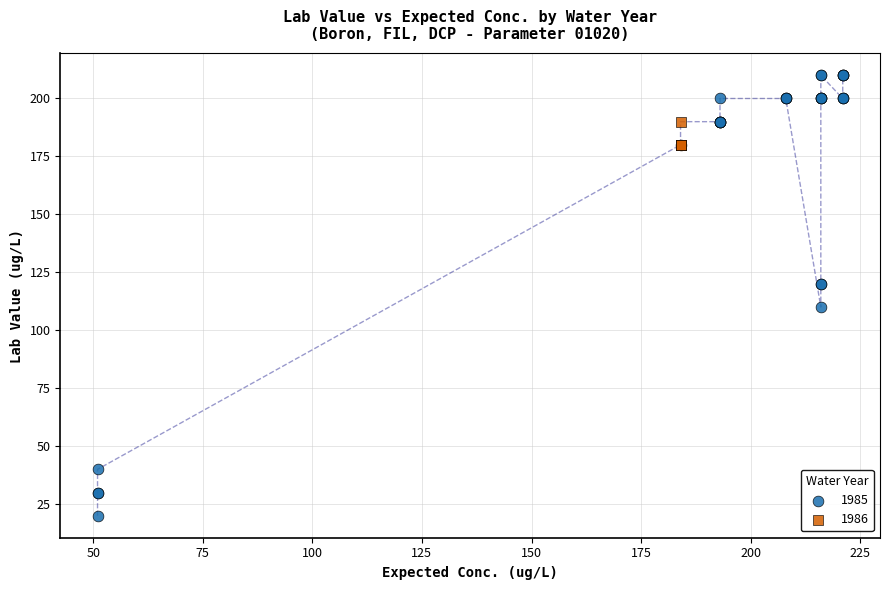

Which series reaches the maximum Y coordinate?

1985